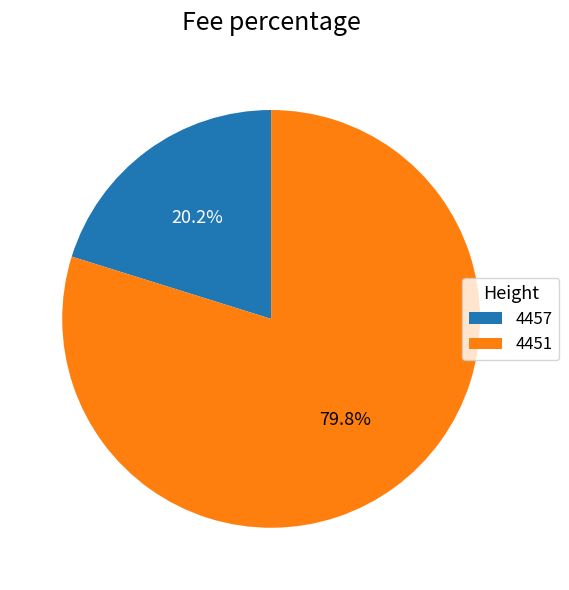

Between 4457 and 4451, which is larger?

4451